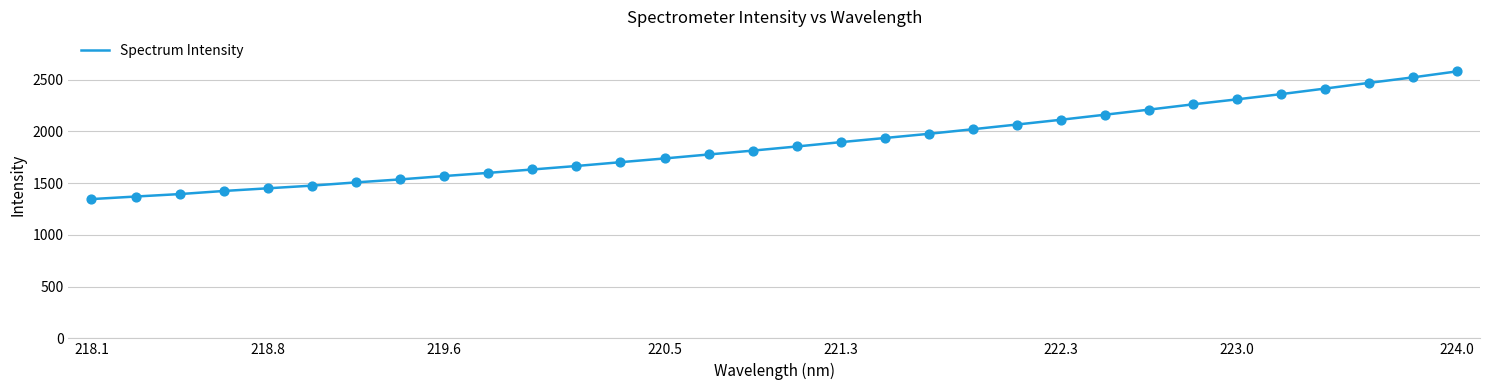

What is the greatest value displayed?

2580.2